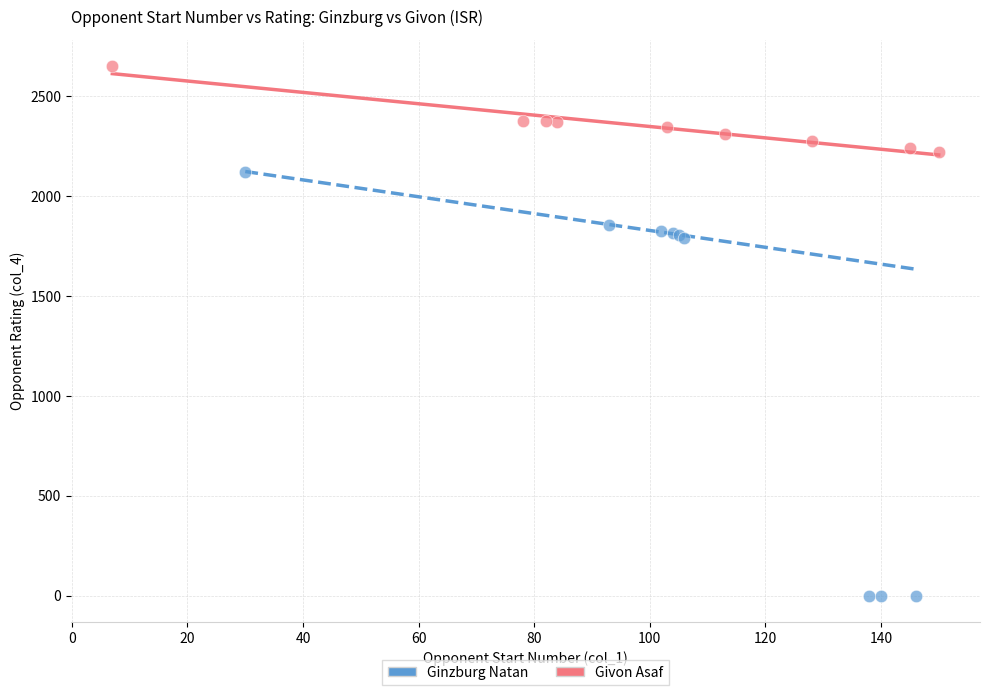

Which series has the largest Y range (max minus min)?

Ginzburg Natan